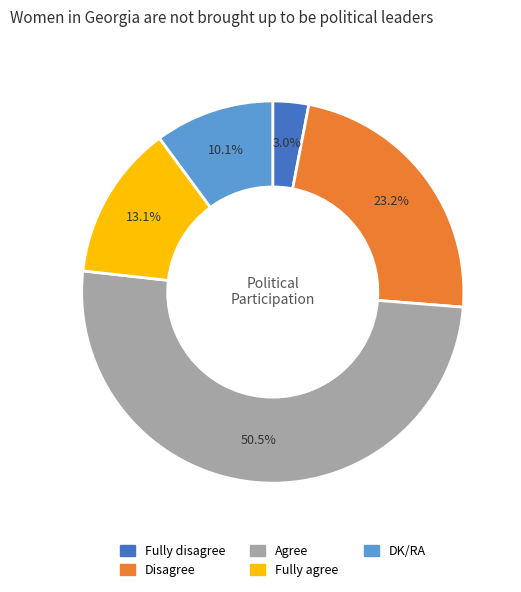

To the nearest percent, what portion does Fully agree represent?

13%